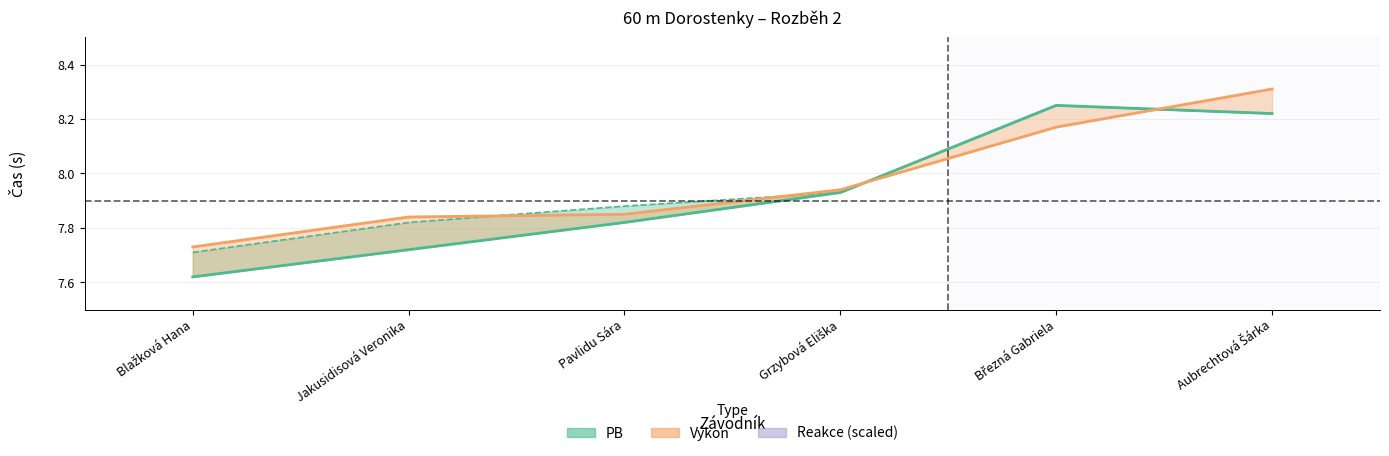

The Reakce series shows 6.3 at Blažková Hana. True or false?

False